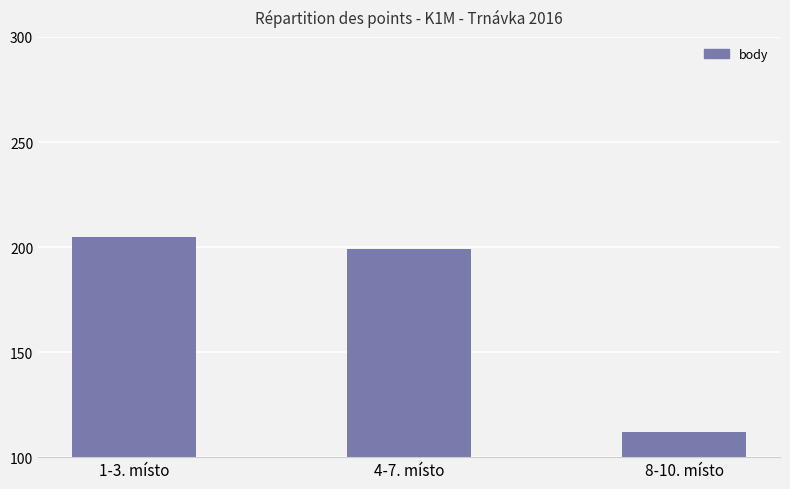

True or false: the data shows 103 at 1-3. místo.

False